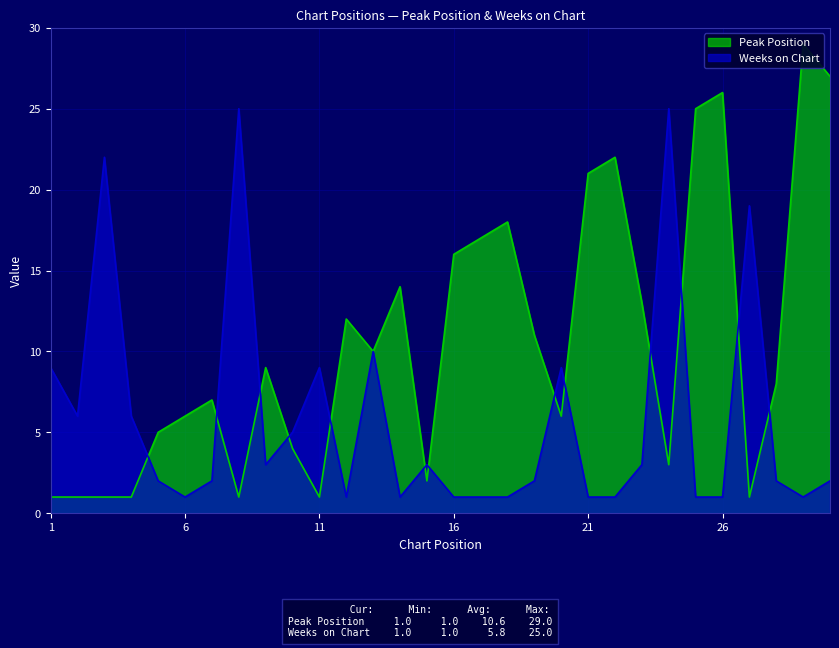

How many values in the Peak Position series exceed 9?

14